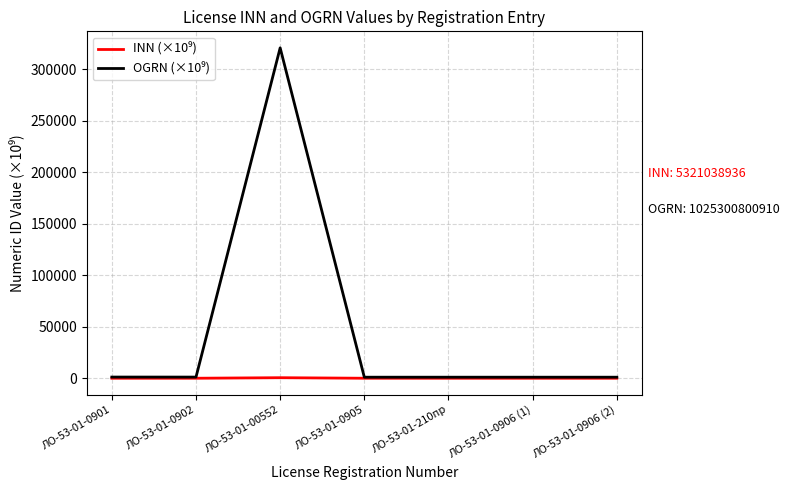

Which category has the highest value across all series?

ЛО-53-01-00552